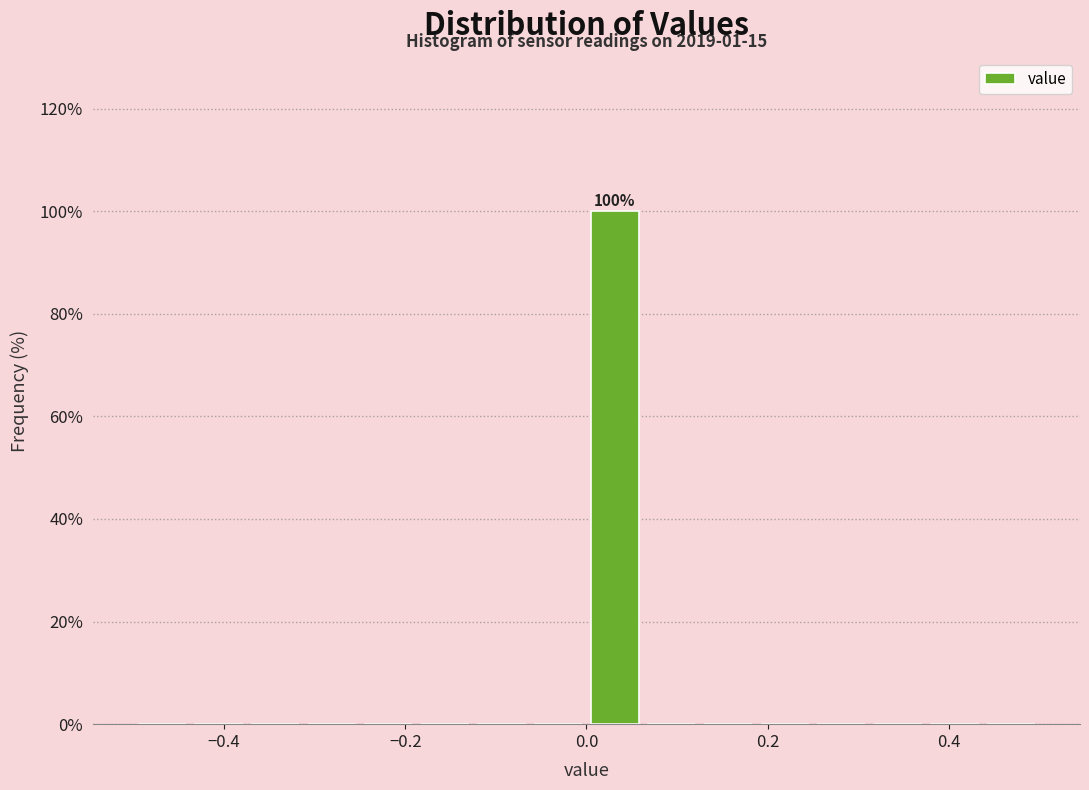

Read against the x-axis, roughly where is the centre of the tallest bar?

0.04